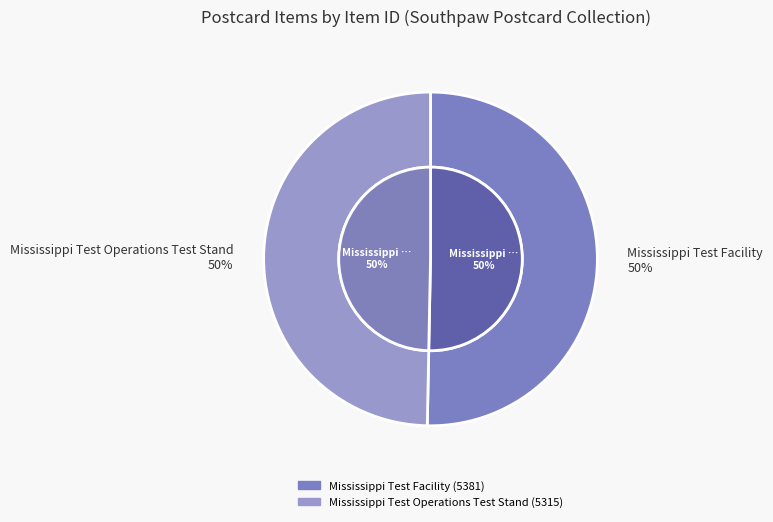

What is the smallest slice in the pie chart?

Mississippi Test Operations Test Stand